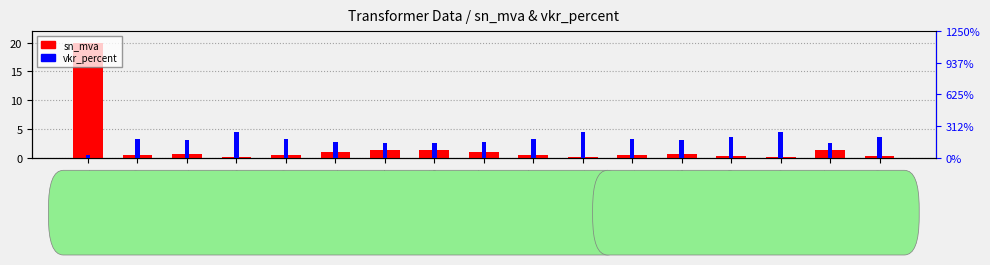

How many distinct data groups are displayed?

2